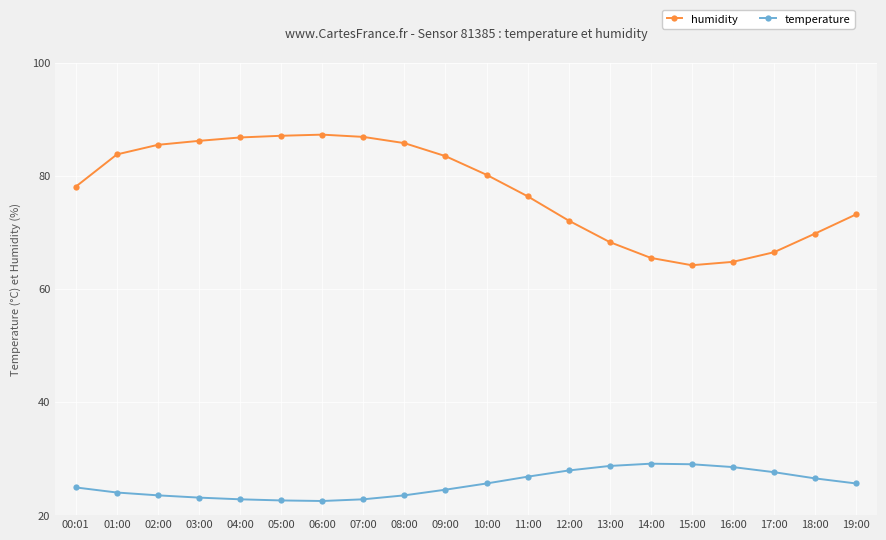

What is the spread (max minus min) of values at 05:00?

64.5